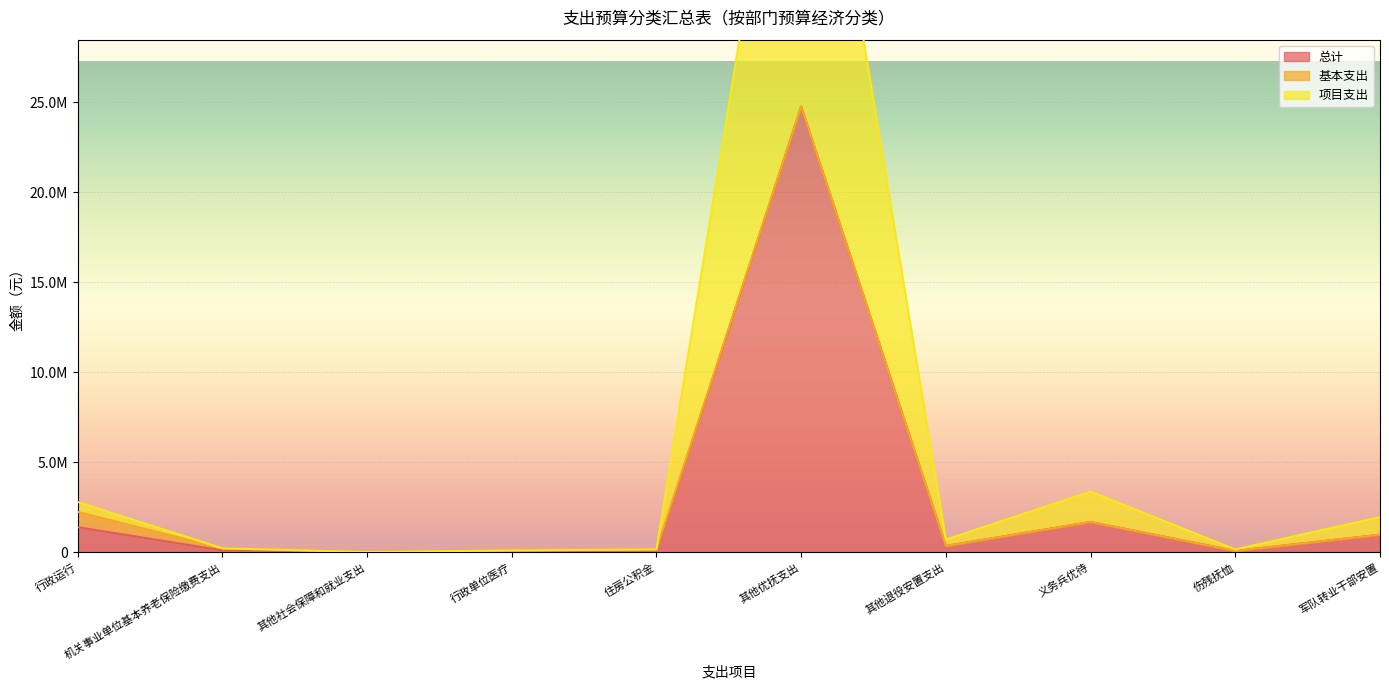

What is the lowest value of the 总计 series?

10079.8